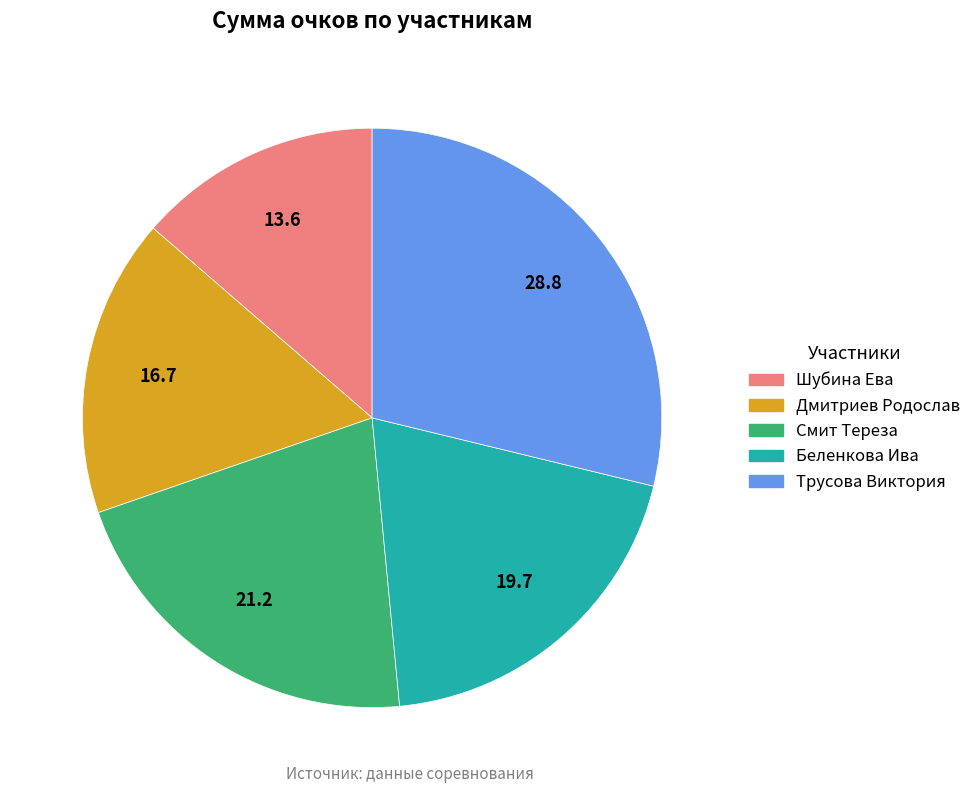

Do Шубина Ева and Смит Тереза together represent more than half of the pie?

No